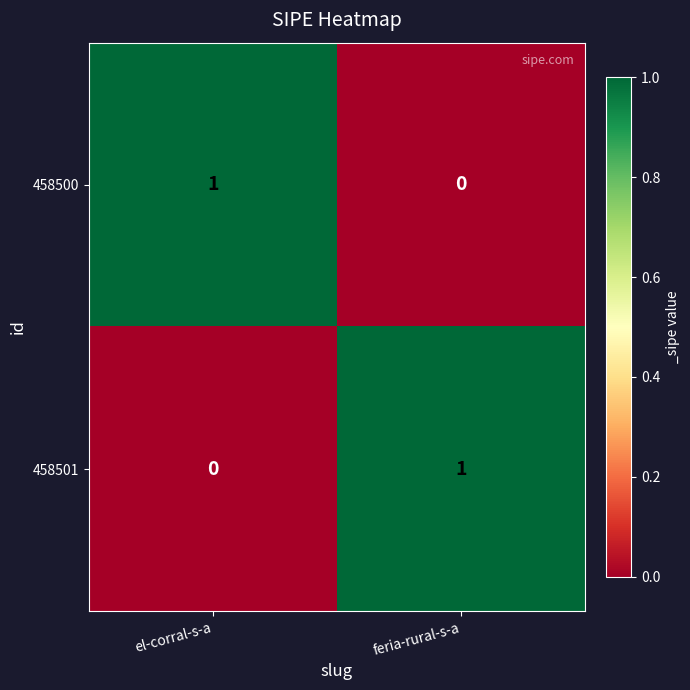

True or false: 458501 has a value of 2 at feria-rural-s-a.

False